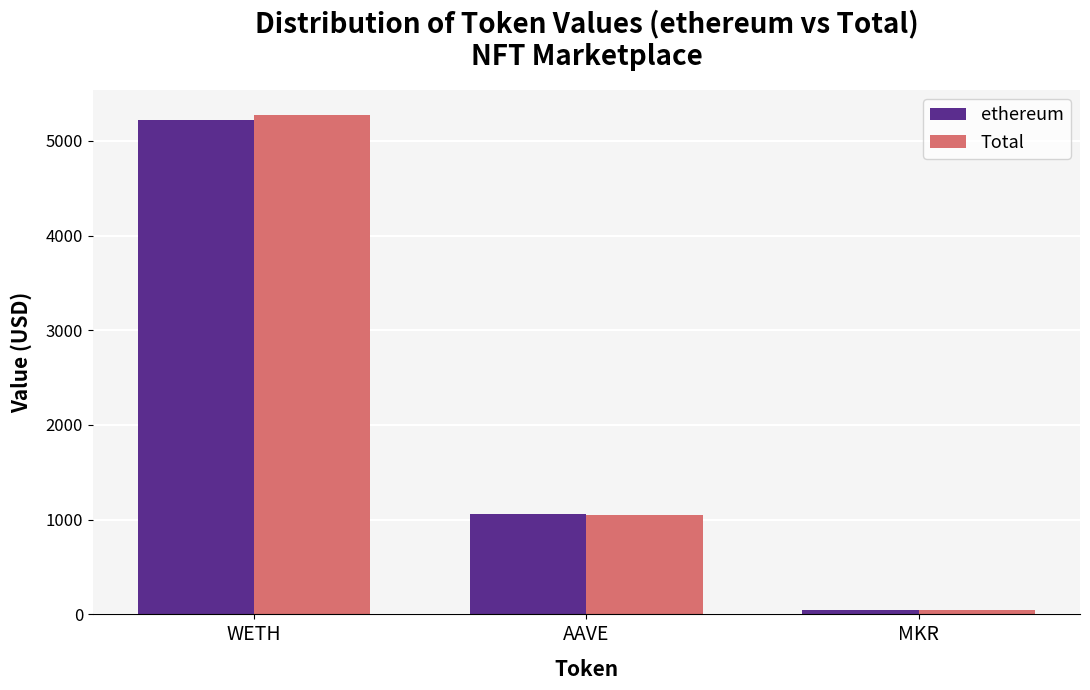

What is the sum of the ethereum values at WETH and MKR?

5268.9